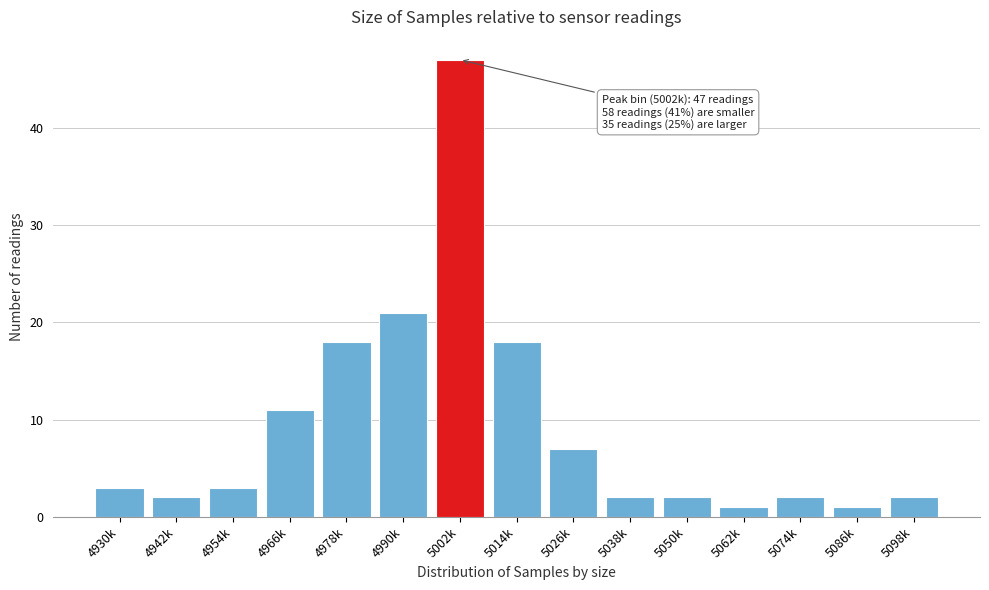

Reading right to left, what are all the values shown in this chart?

5098k=2	5086k=1	5074k=2	5062k=1	5050k=2	5038k=2	5026k=7	5014k=18	5002k=47	4990k=21	4978k=18	4966k=11	4954k=3	4942k=2	4930k=3